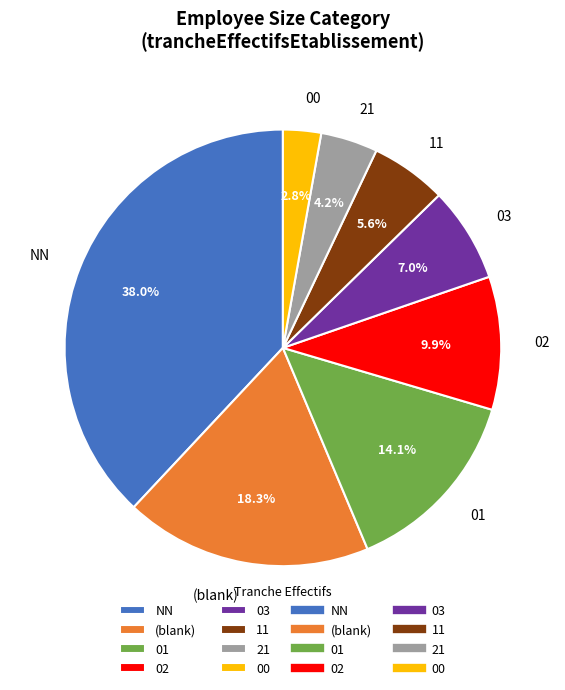

What portion of the pie excludes NN?

62.0%